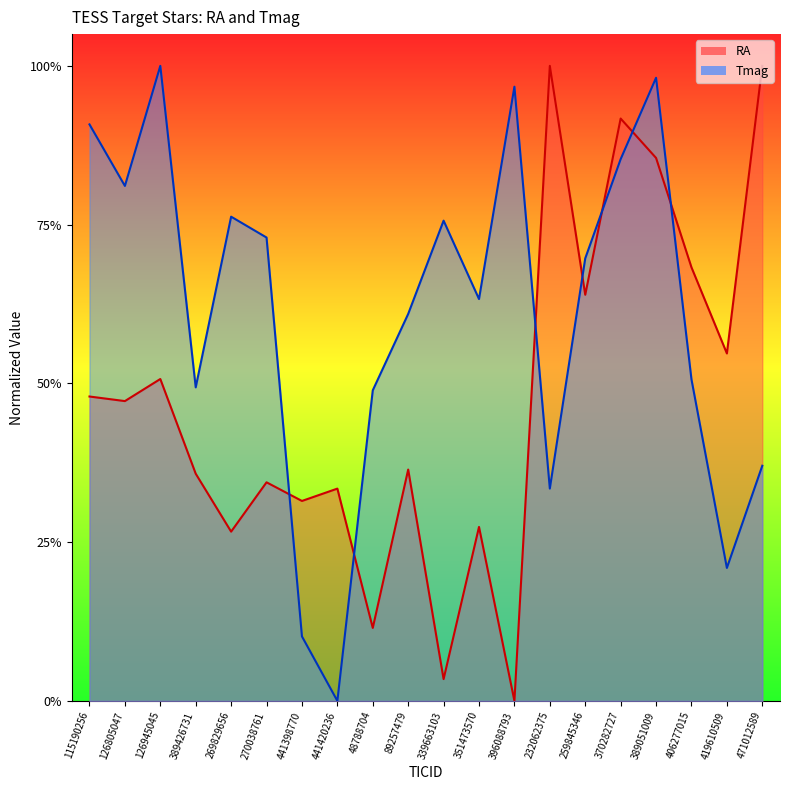

Reading left to right, extract all data points from this chart.

RA: 115190256=0.5	126805047=0.5	126945045=0.5	389426731=0.4	269829656=0.3	270038761=0.3	441398770=0.3	441420236=0.3	48788704=0.1	89257479=0.4	339663103=0.0	351473570=0.3	396088793=0.0	232062375=1.0	259845346=0.6	370282727=0.9	389051009=0.9	406277015=0.7	419610509=0.5	471012589=1.0
Tmag: 115190256=0.9	126805047=0.8	126945045=1.0	389426731=0.5	269829656=0.8	270038761=0.7	441398770=0.1	441420236=0.0	48788704=0.5	89257479=0.6	339663103=0.8	351473570=0.6	396088793=1.0	232062375=0.3	259845346=0.7	370282727=0.9	389051009=1.0	406277015=0.5	419610509=0.2	471012589=0.4